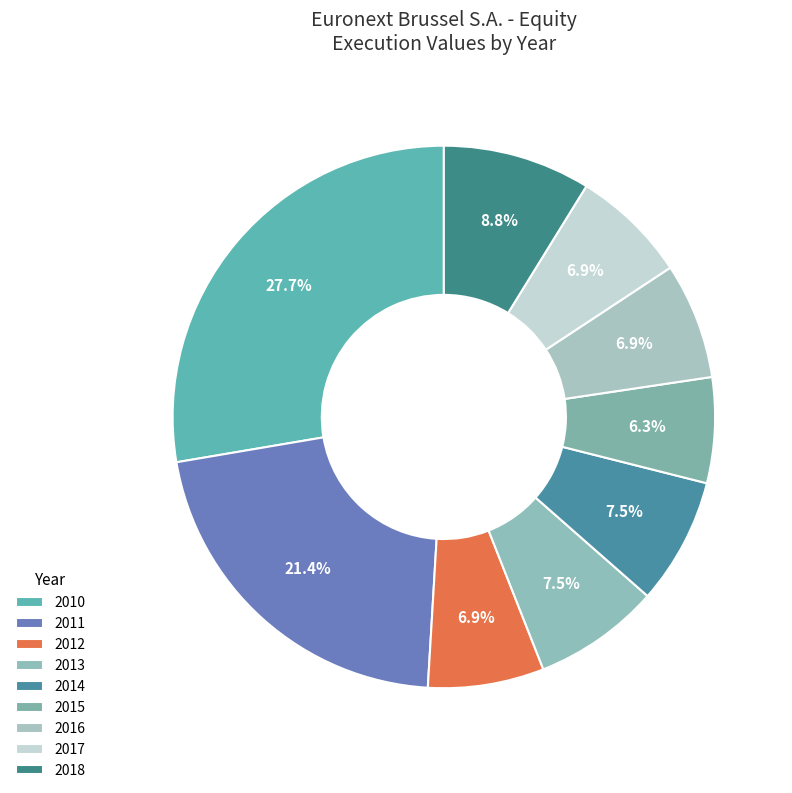

How many segments does this pie chart have?

9